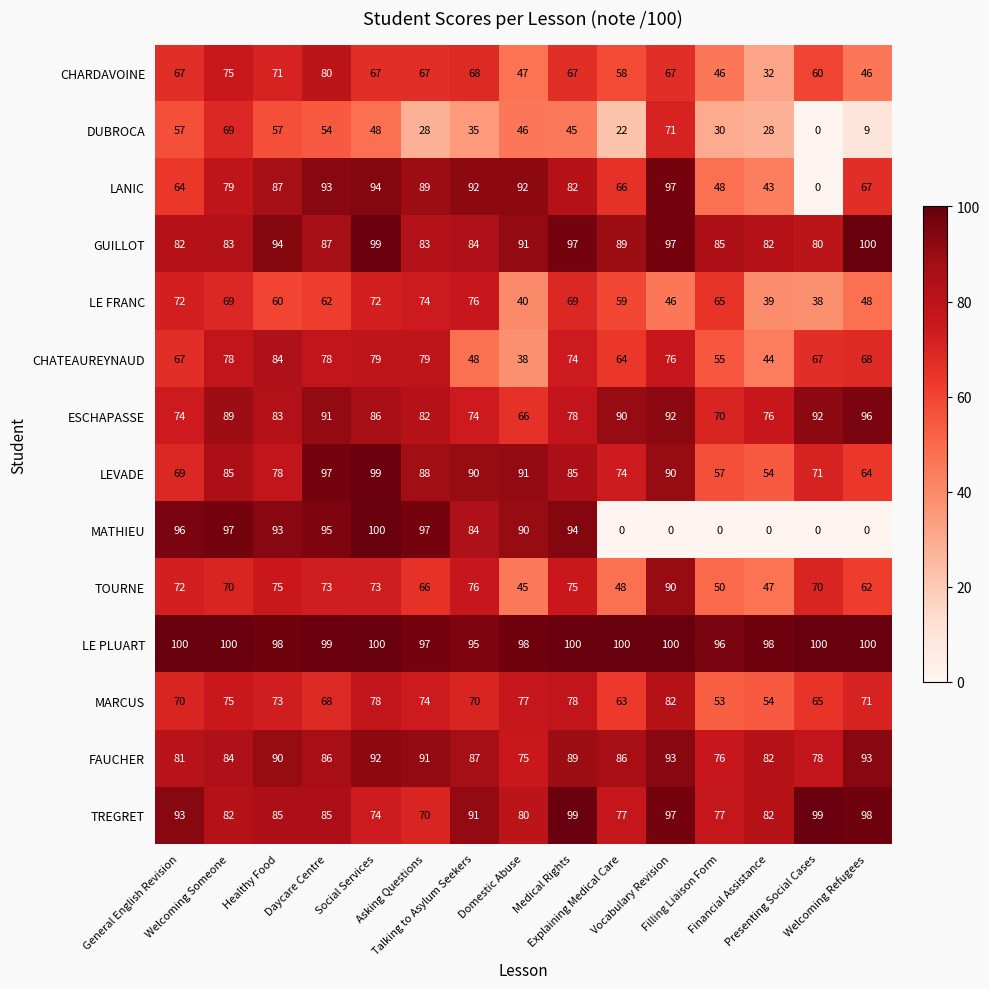

What is the difference between the maximum and minimum values in the LANIC series?

97